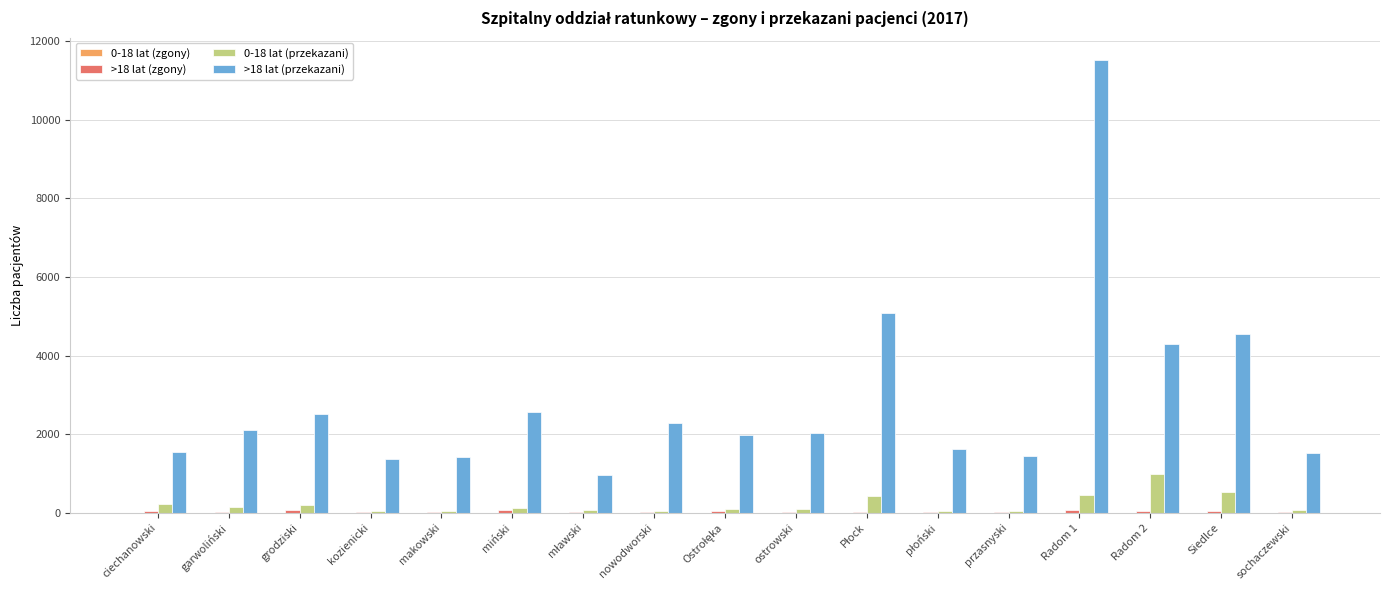

At which category is the sum across all series the highest?

Radom 1